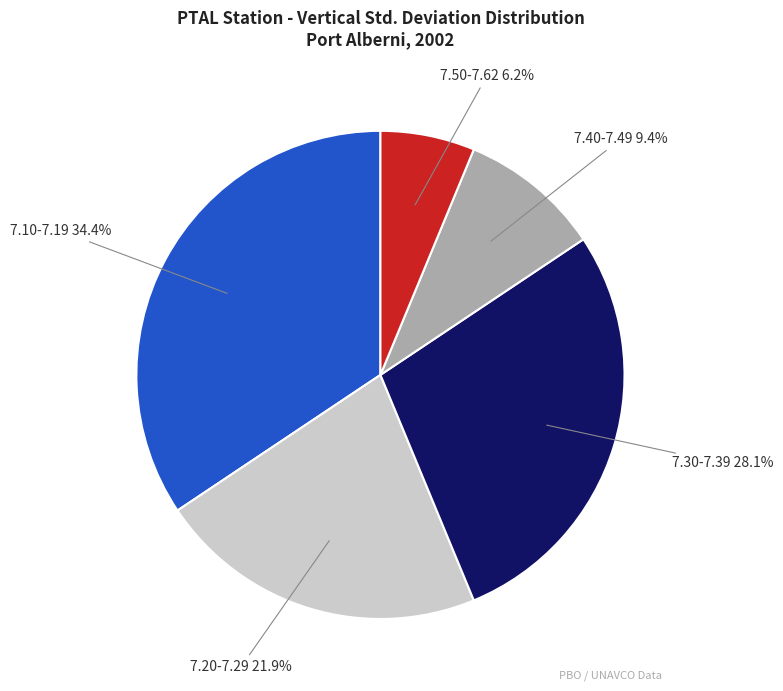

Does any single category account for the majority?

No